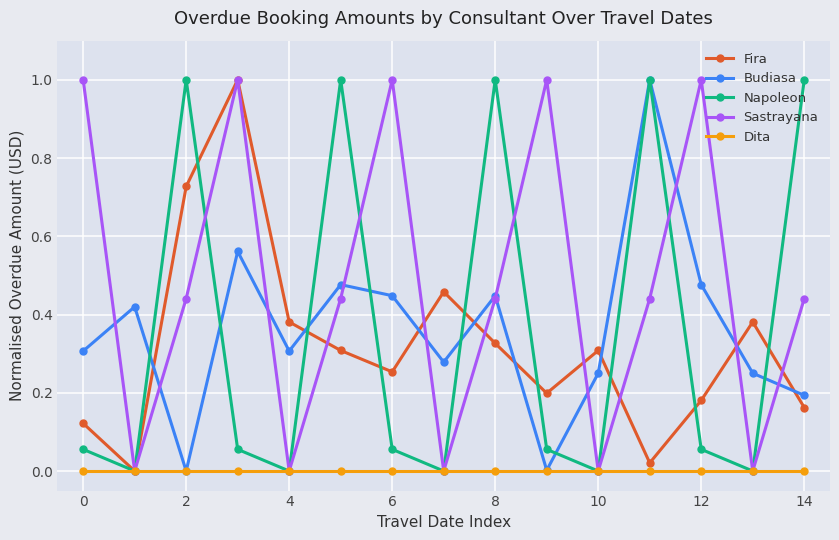

Which series has the largest total across all categories?

Sastrayana